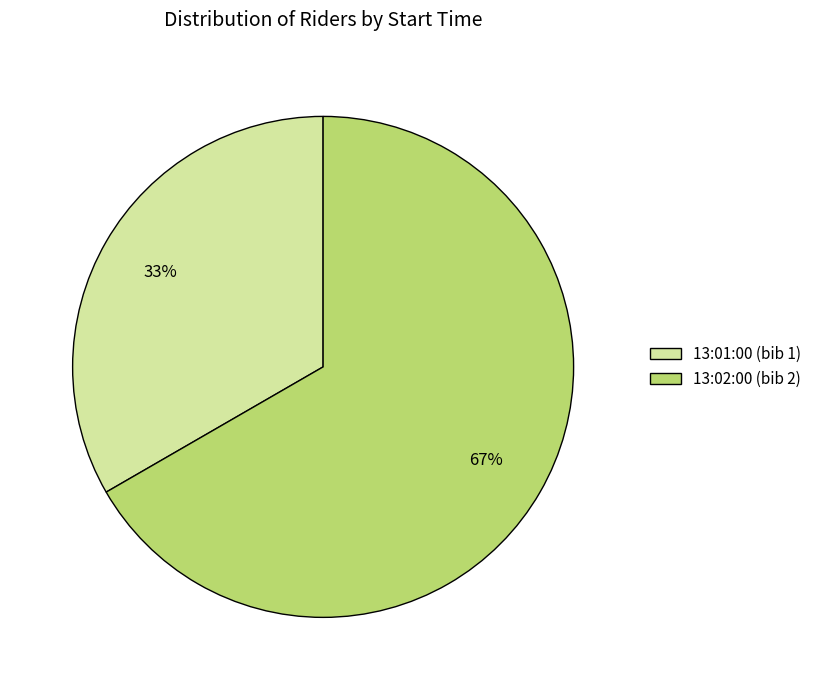

Approximately how many times larger is the value at 13:01:00 compared to 13:02:00?

0.5